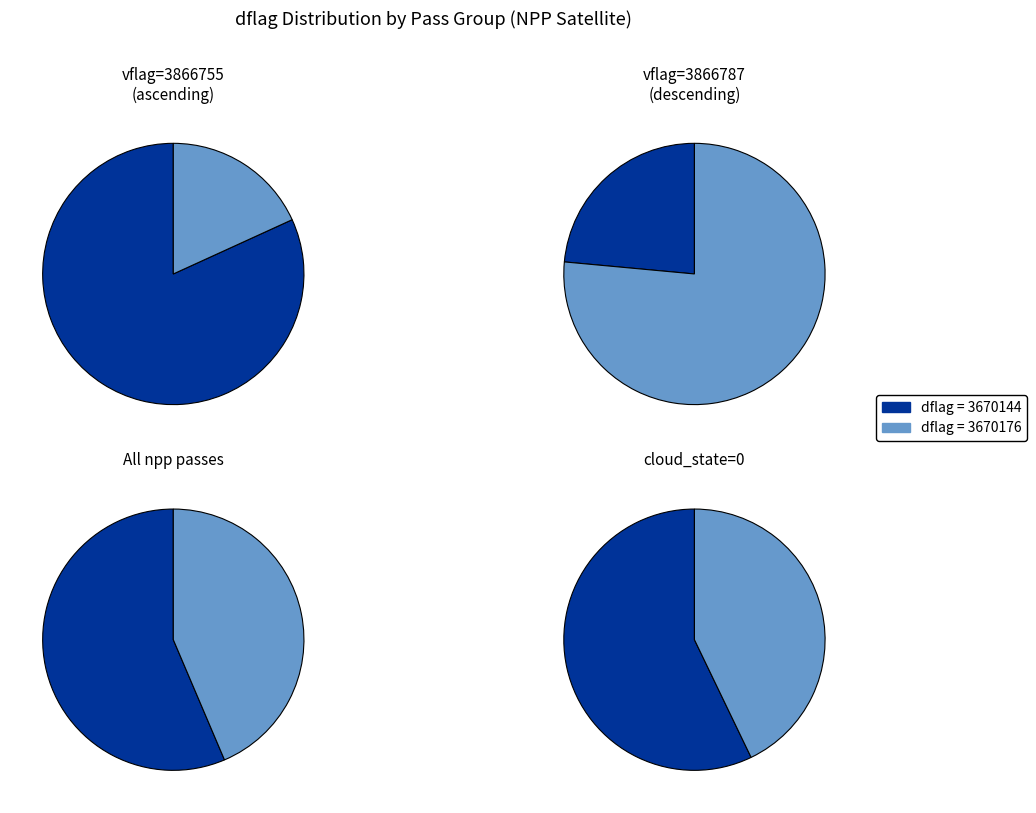

What percentage is the 3670144 slice, to the nearest percent?

56%